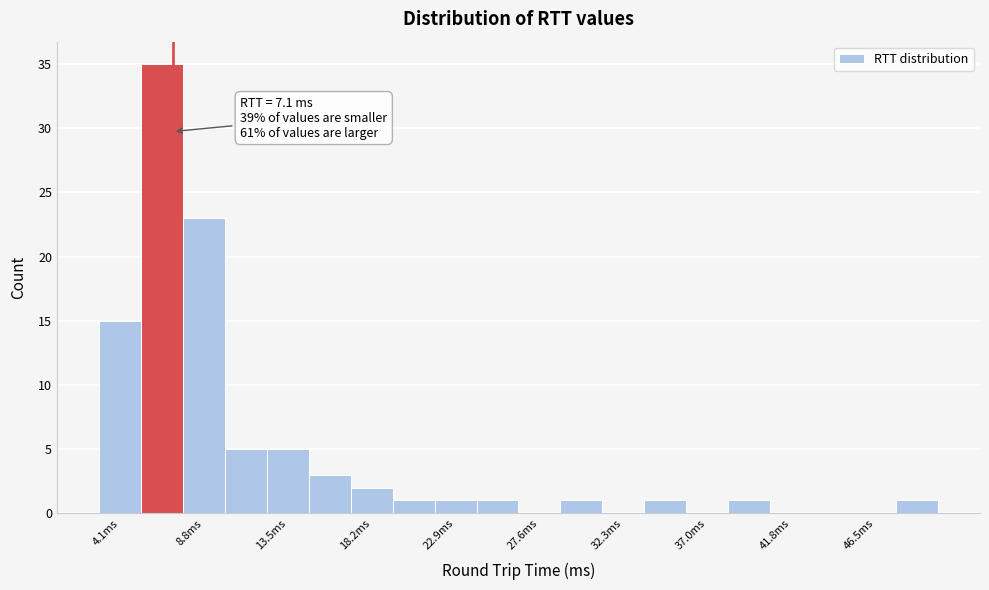

Which range on the x-axis has the tallest bar?

5.5 to 7.5